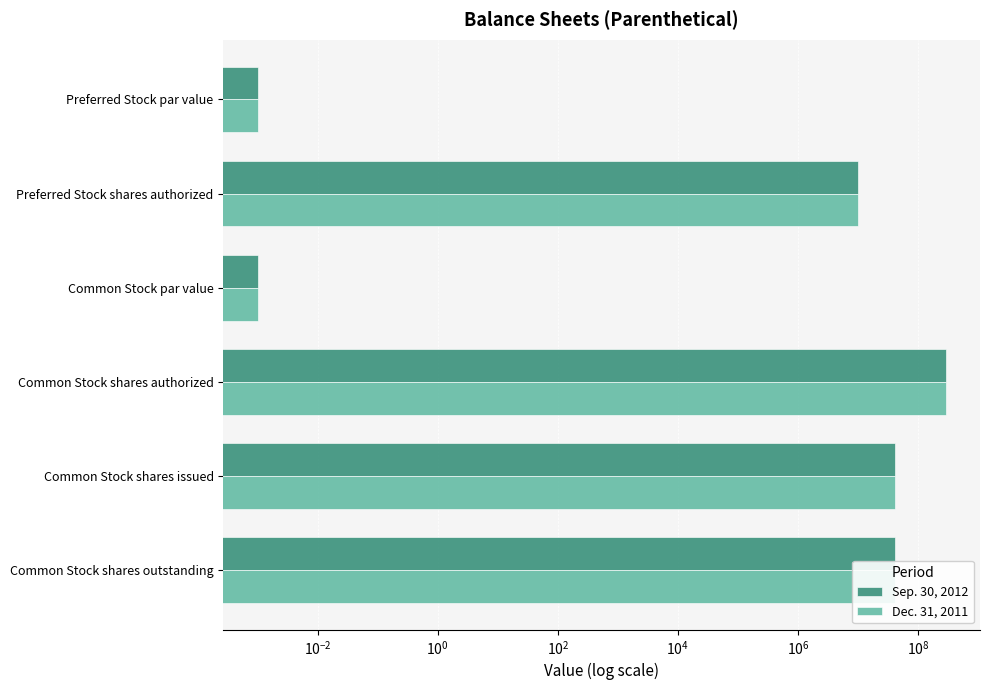

True or false: Sep. 30, 2012 has a value of 0.0 at Preferred Stock par value.

True